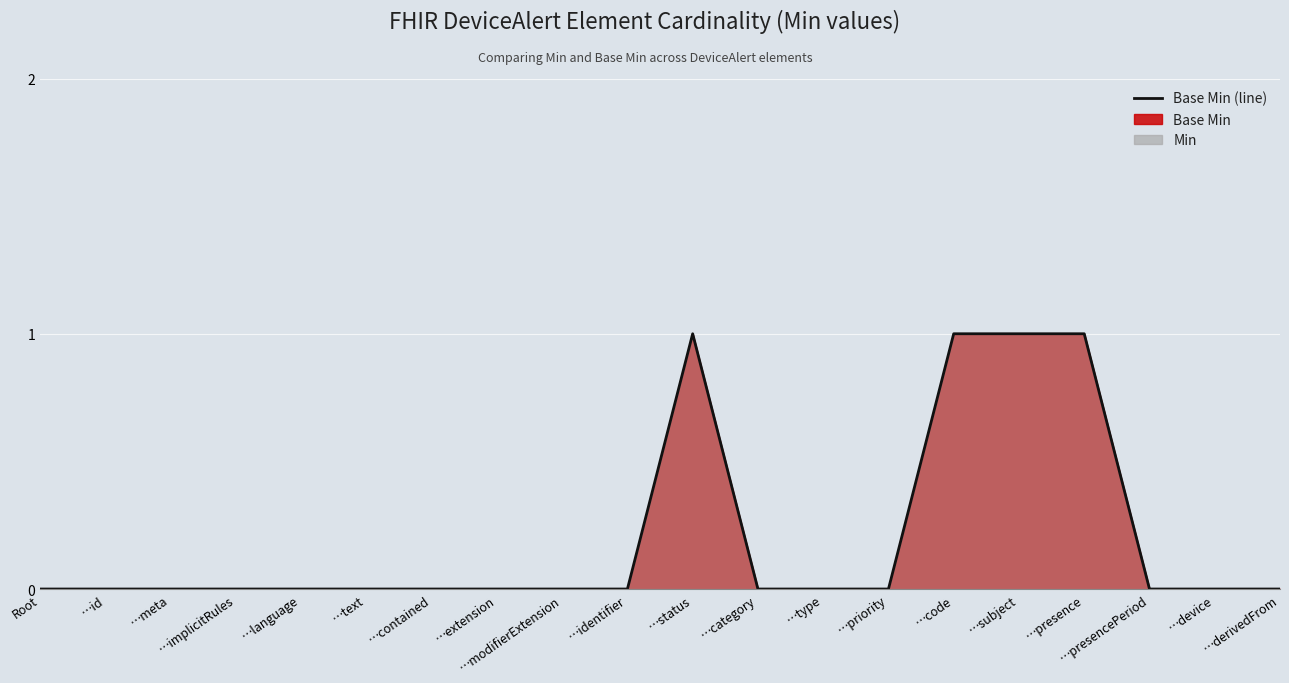

Which category has the lowest value across all series?

Root